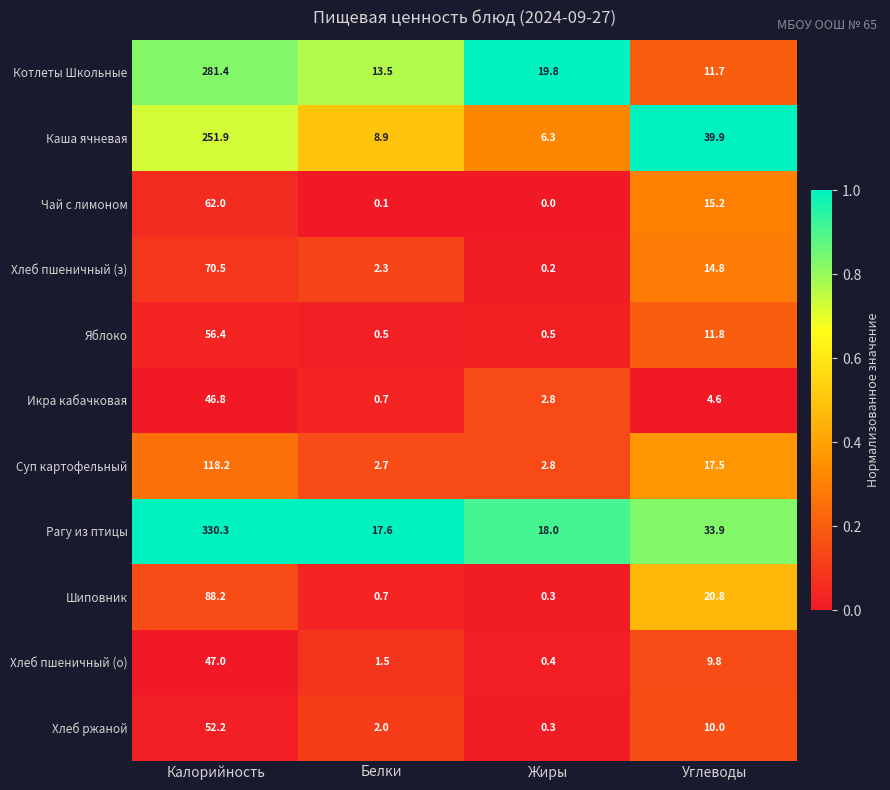

What is the total value across all series at Белки?

50.5